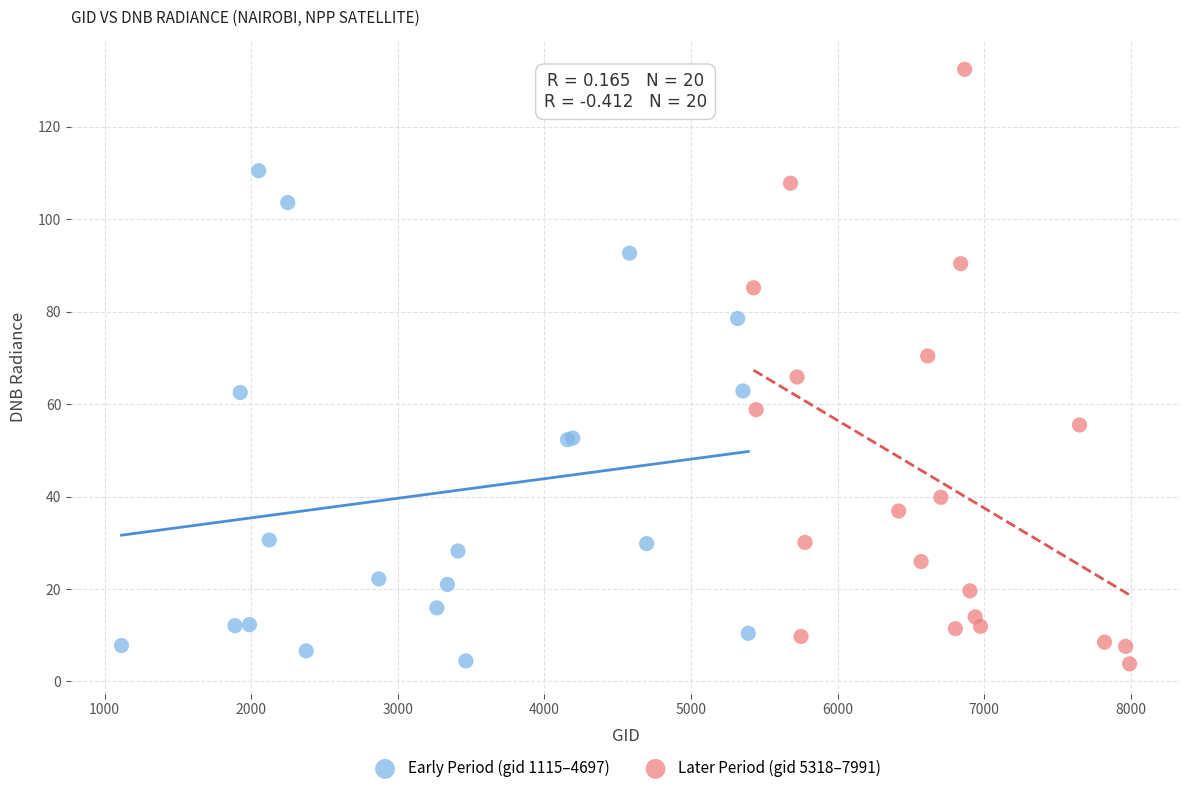

Which series has the widest spread of Y values?

Later Period (gid 5318–7991)